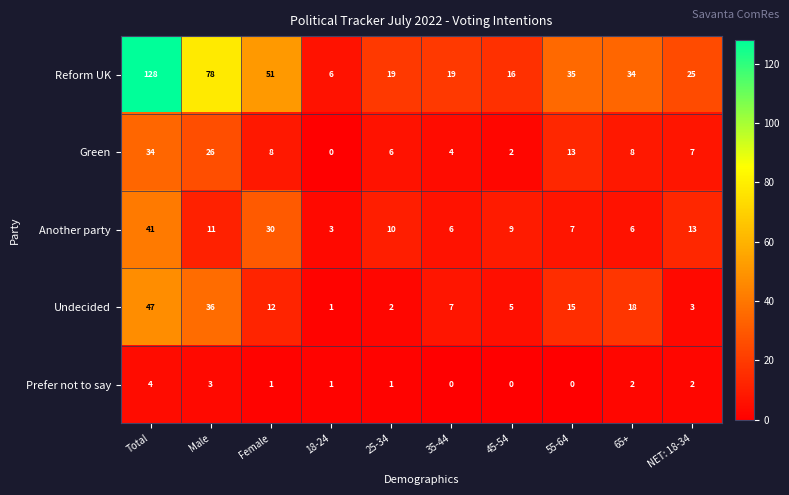

Is it true that Reform UK equals 19 at 35-44?

True